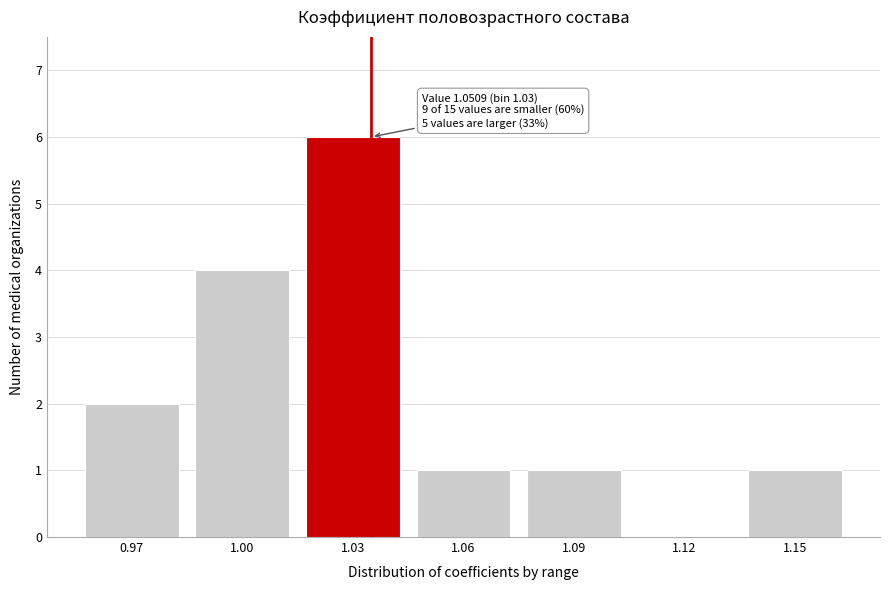

Reading left to right, transcribe all the data shown in this chart.

0.97=2	1.00=4	1.03=6	1.06=1	1.09=1	1.12=0	1.15=1